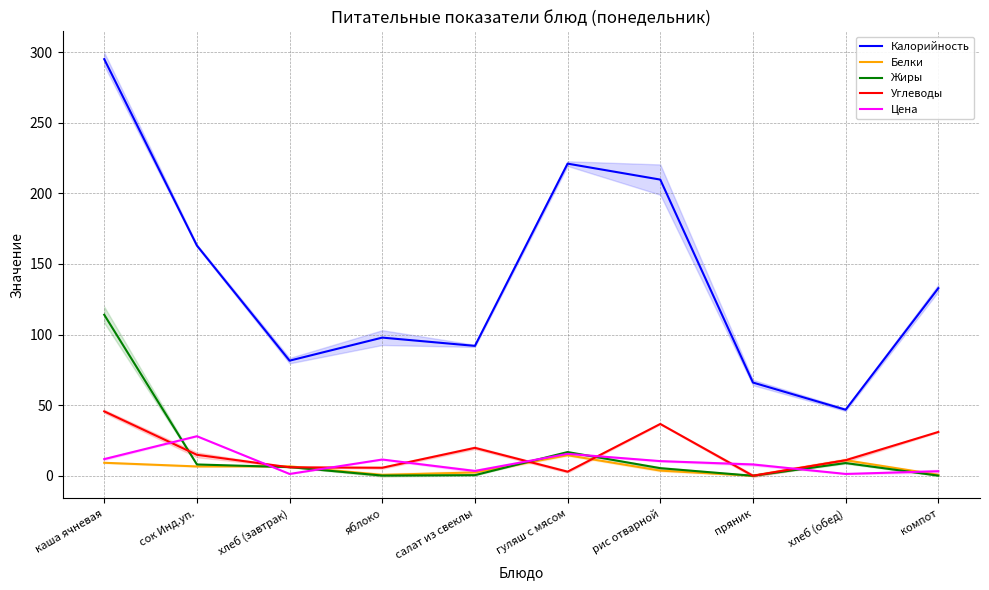

What position from the left is каша ячневая?

1